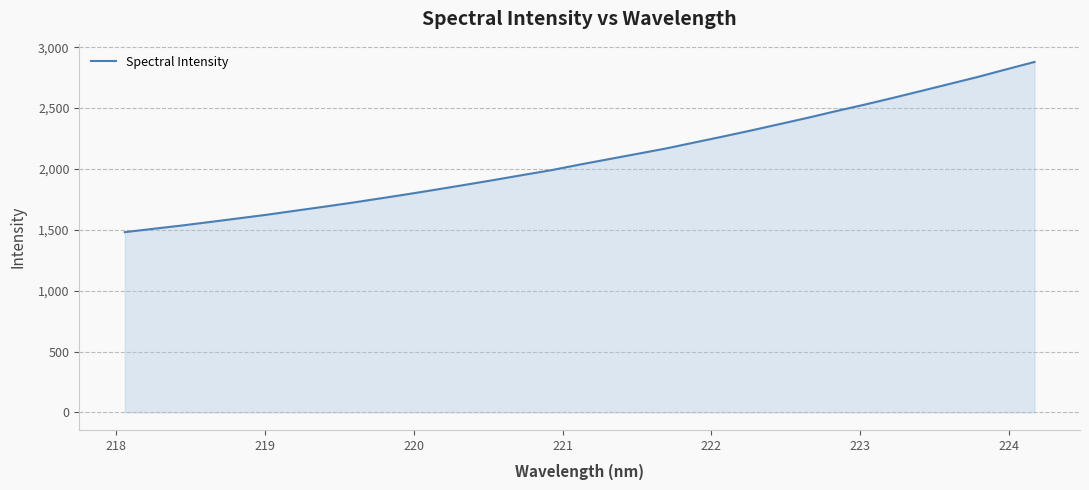

What is the minimum value shown in the chart?

1480.7